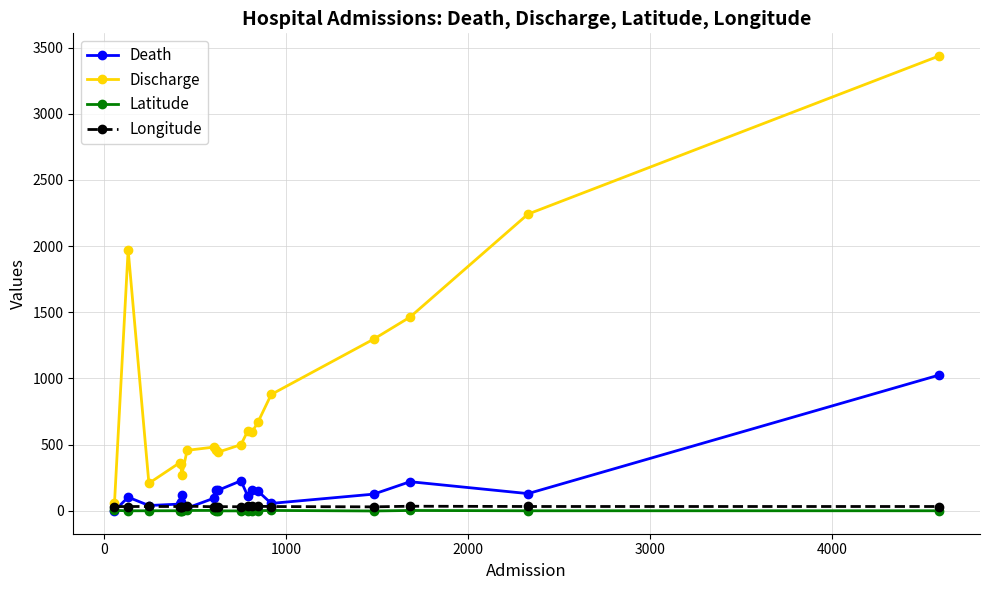

Does the chart have visible grid lines?

Yes